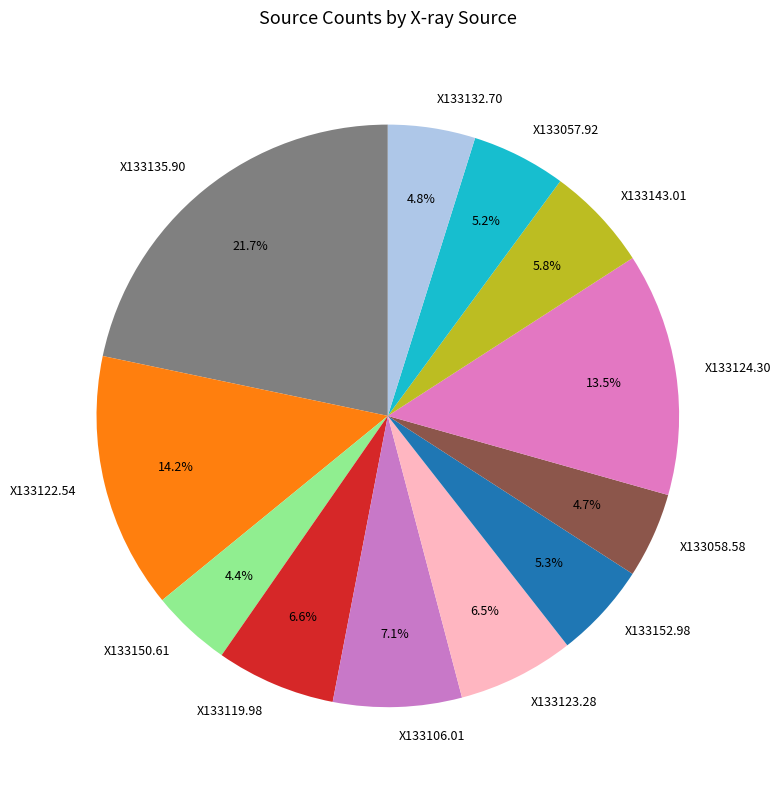

Is it true that X133135.90 is 22% of the pie?

True